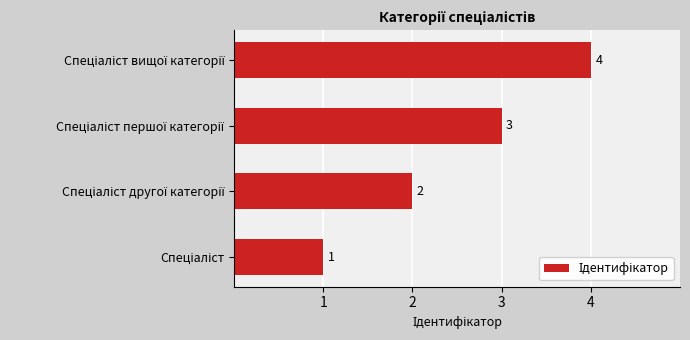

What is the greatest value displayed?

4